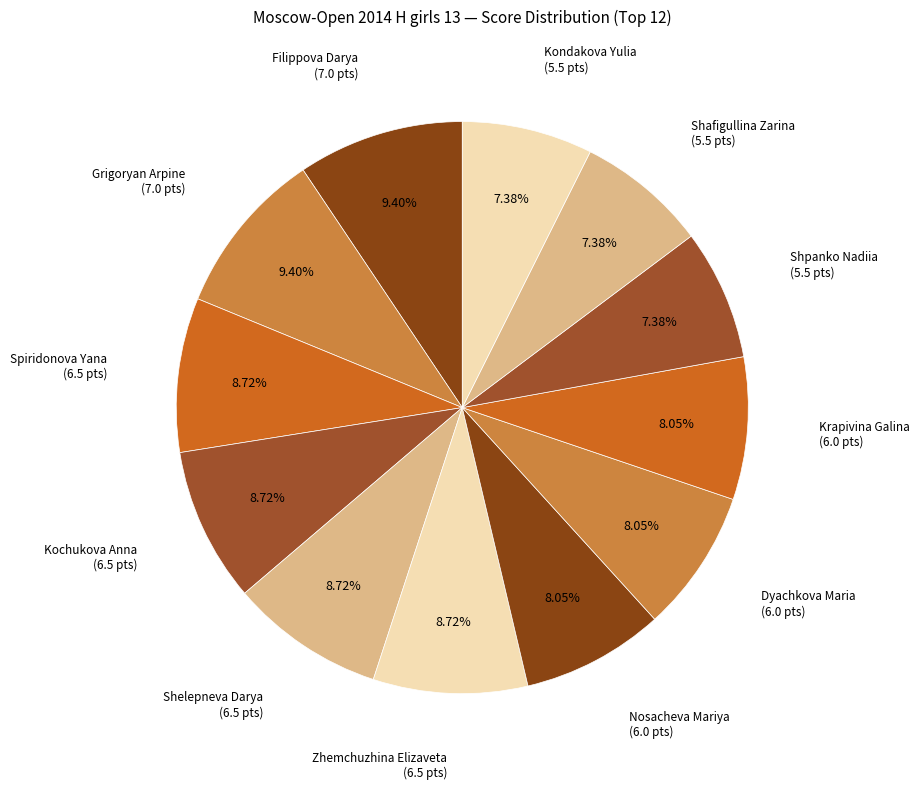

Is it true that Filippova Darya is 4% of the pie?

False